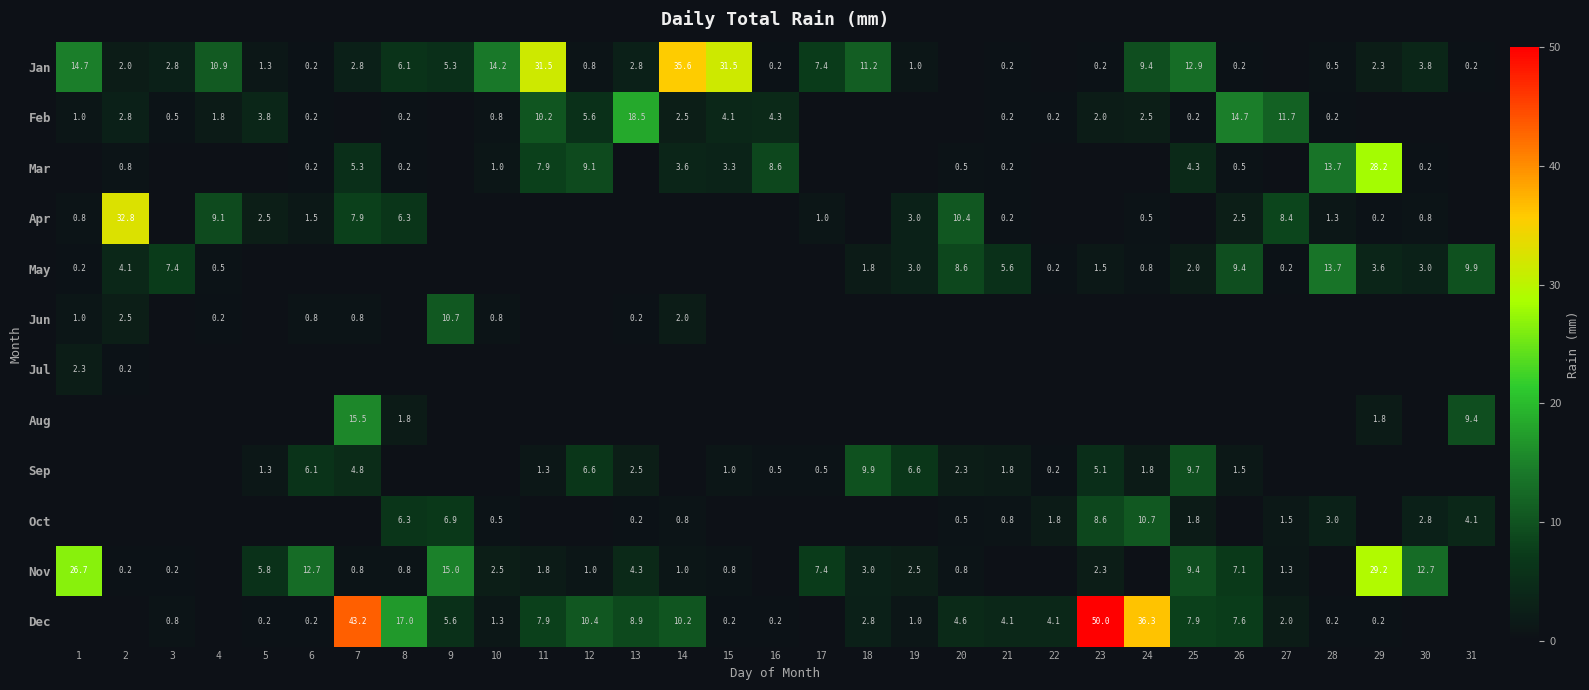

How many distinct data groups are displayed?

12